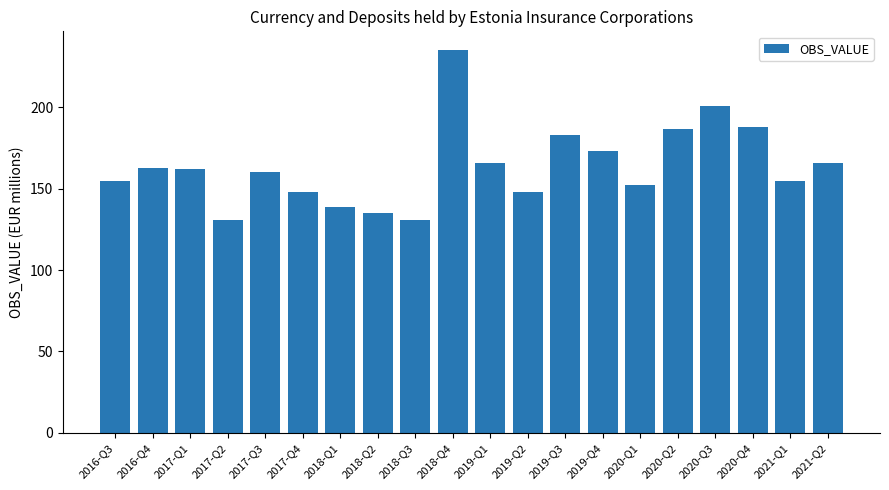

What is the change in value from 2019-Q1 to 2019-Q4?

+7